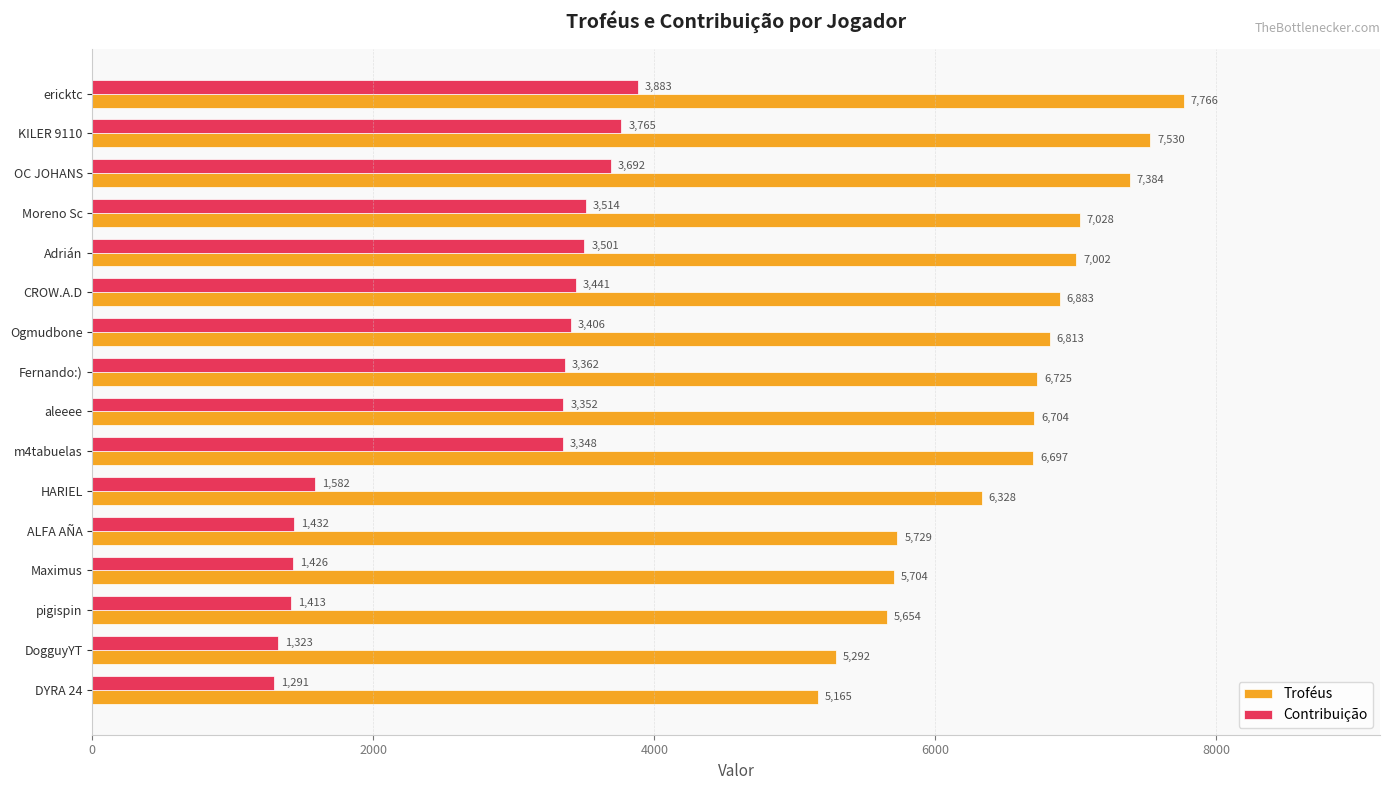

At how many categories does at least one series exceed 4781?

16